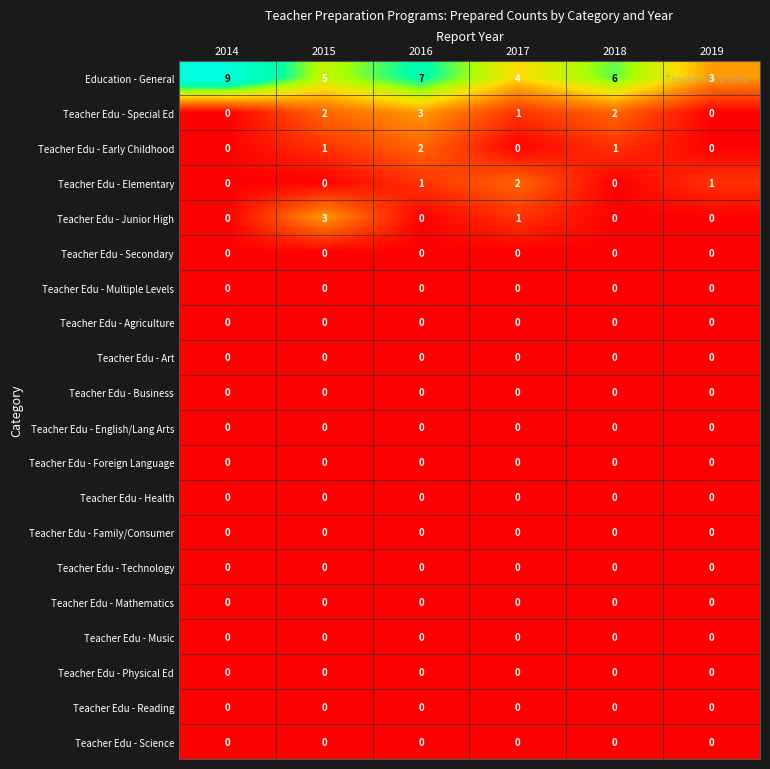

At which category does the chart reach its peak across all series?

2014